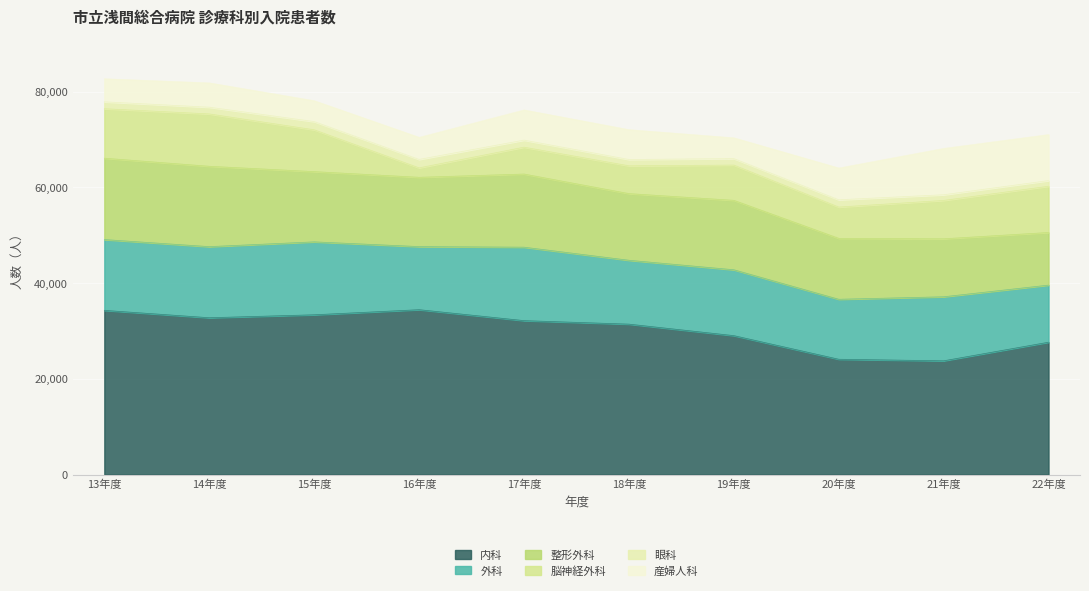

The 脳神経外科 series shows 1973 at 16. True or false?

True